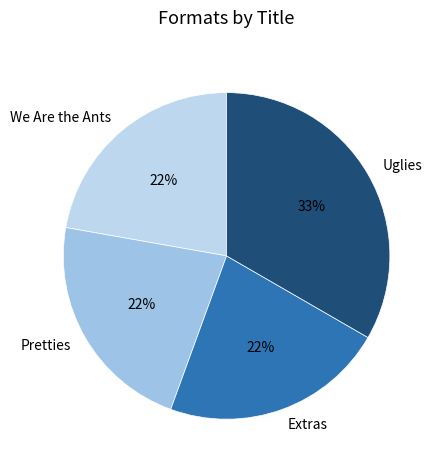

Is the sum of Extras and We Are the Ants greater than half?

No